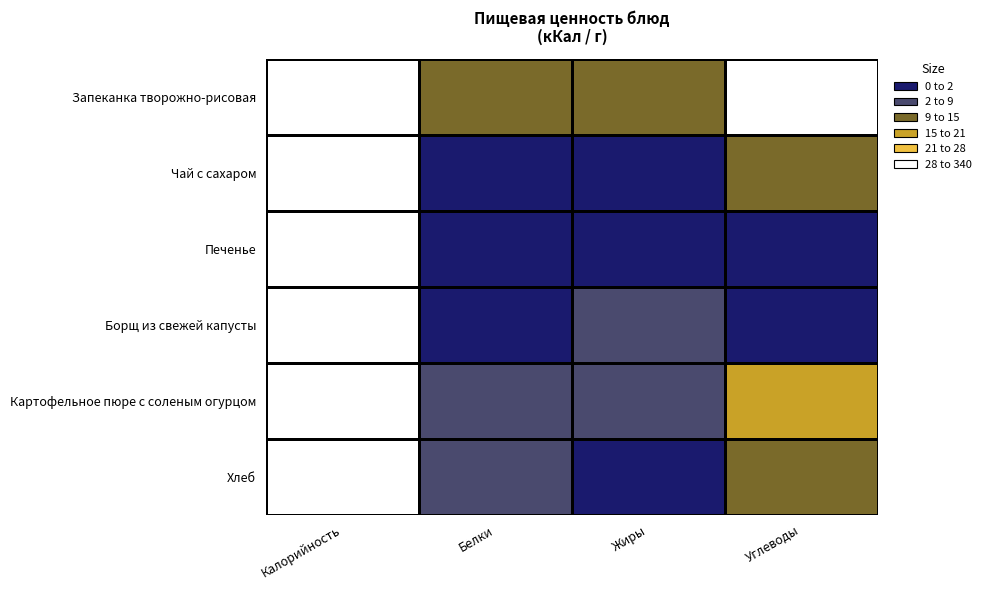

Which series has the largest total across all categories?

Запеканка творожно-рисовая